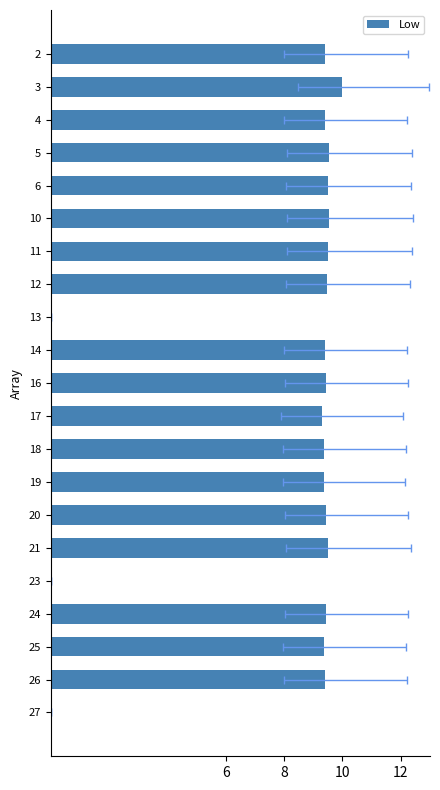

How many series are shown in this chart?

1